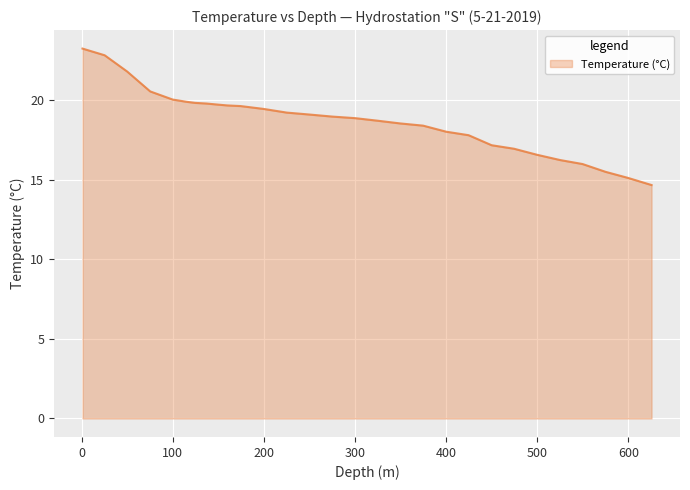

What is the minimum value shown in the chart?

14.7